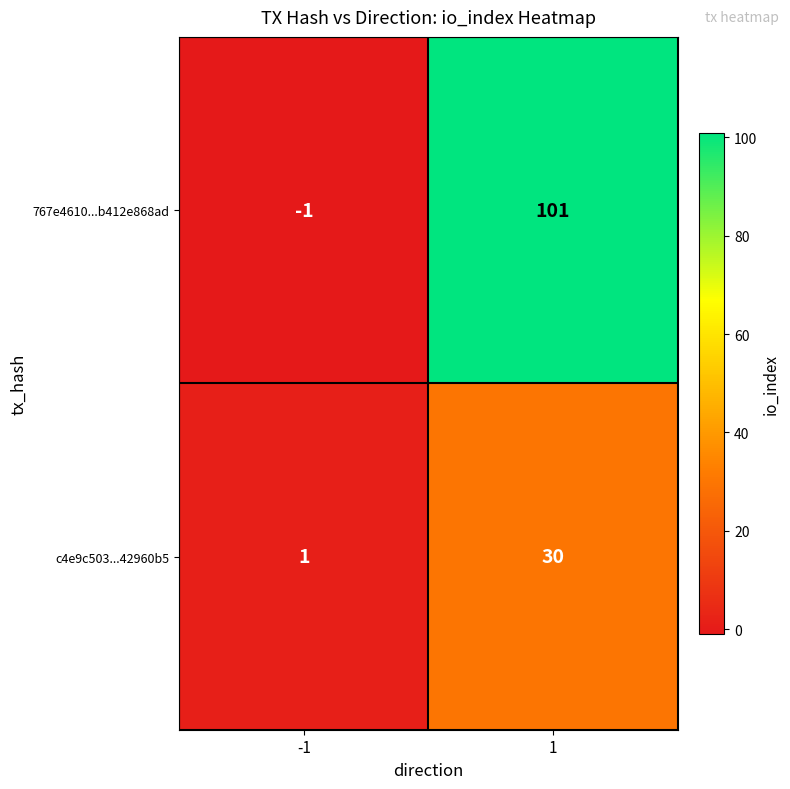

How many values in 767e4610...b412e868ad are below zero?

1